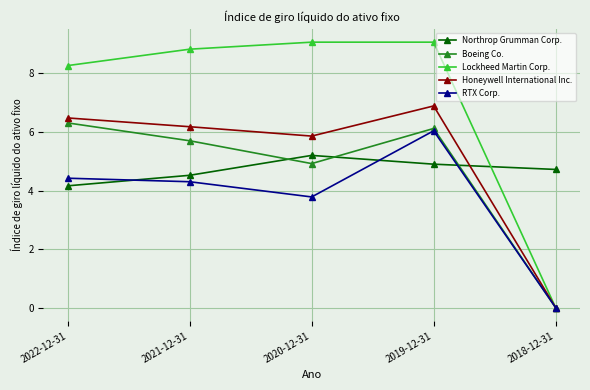

What is the label of the 4th point from the right?

2021-12-31